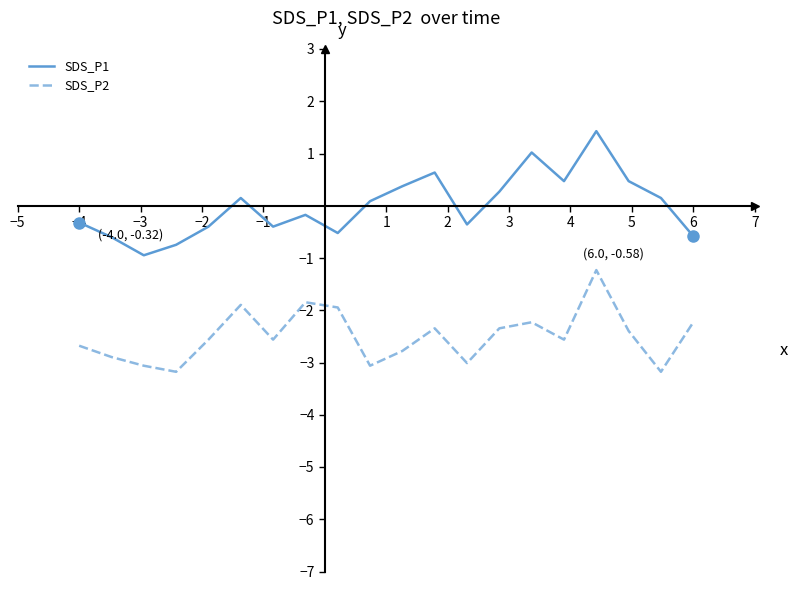

What is the maximum value shown in the chart?

1.4